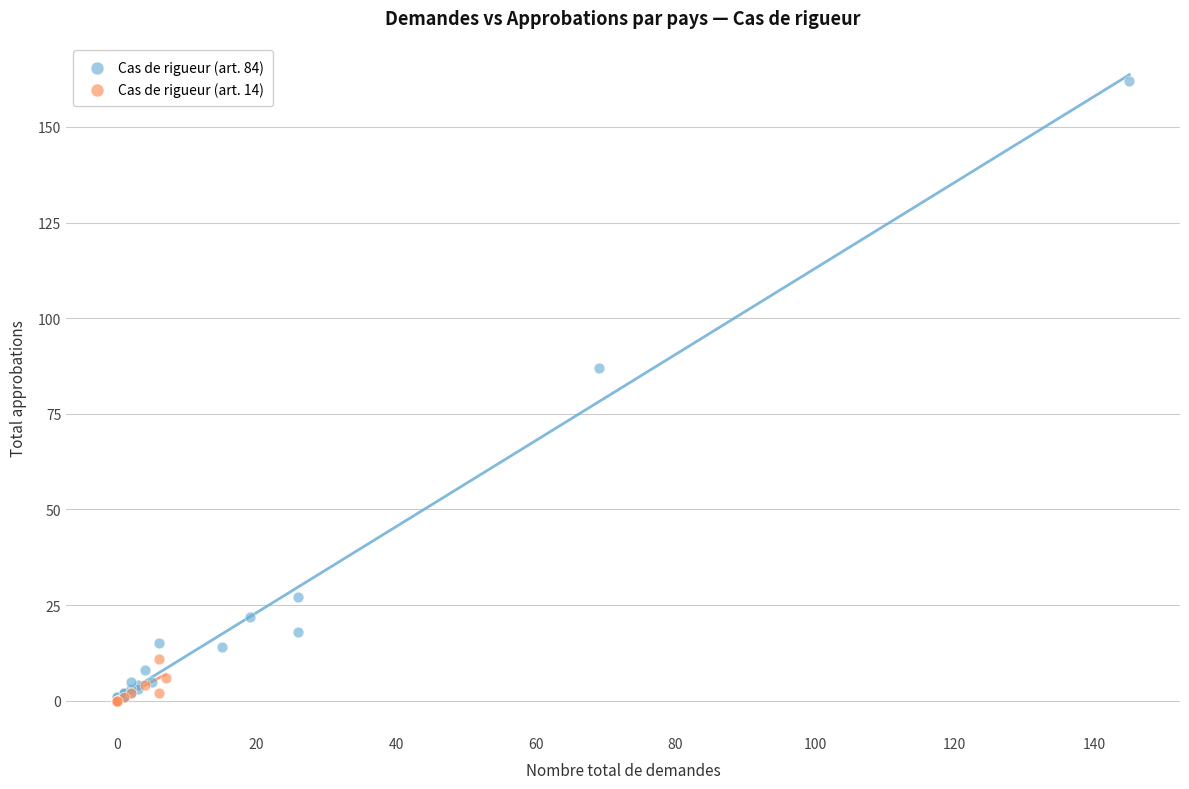

Which series has the largest Y range (max minus min)?

Cas de rigueur (art. 84)